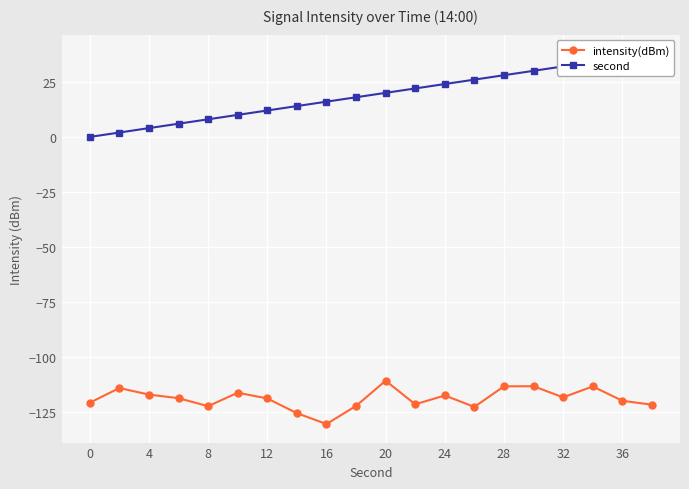

Where does the second series first go above 20?

11